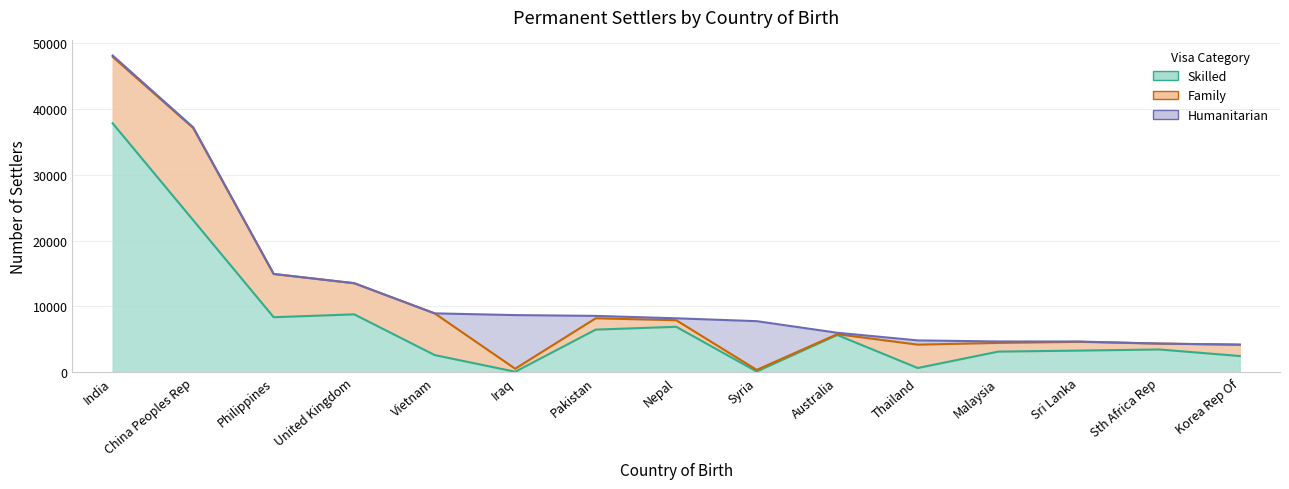

In Family, how many points are lower than both neighbors (excluding endpoints)?

5